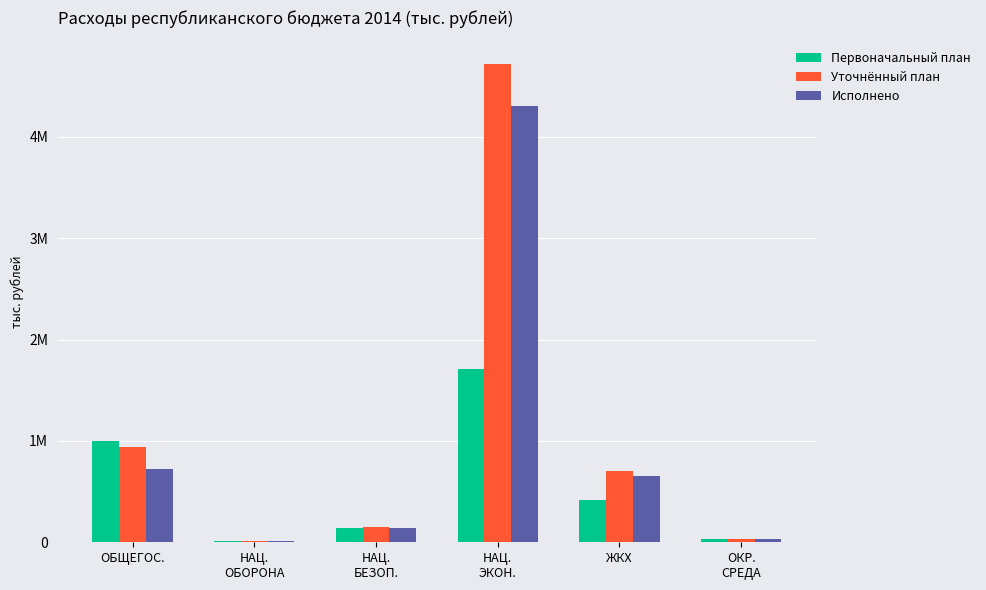

Which category has the highest value in the Исполнено series?

НАЦ.
ЭКОН.